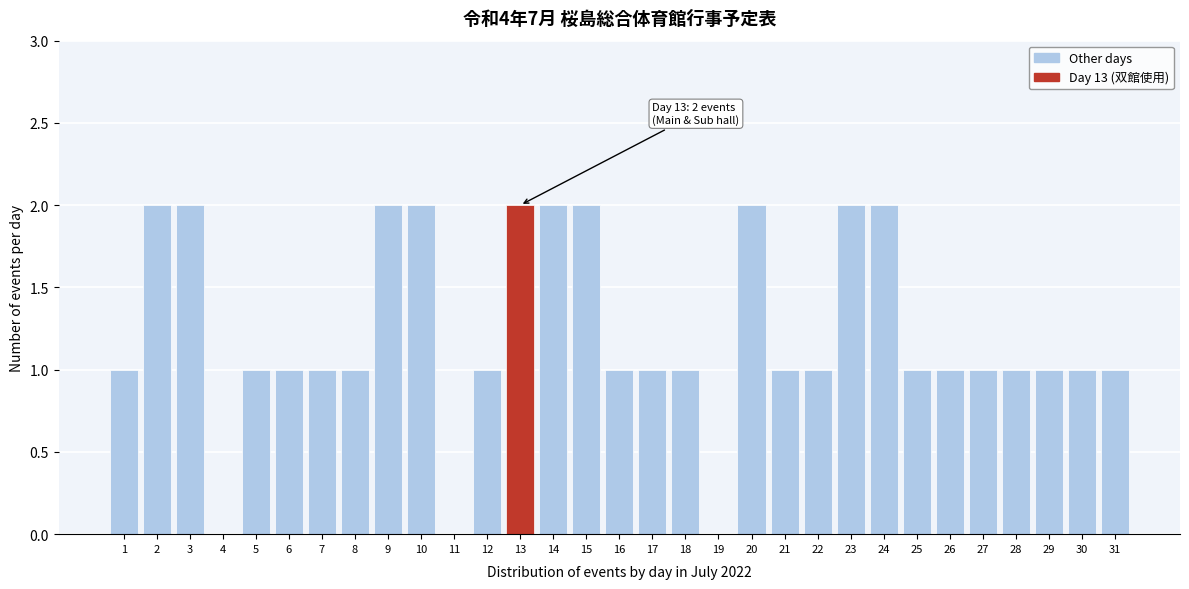

What is the sum of all values?

38